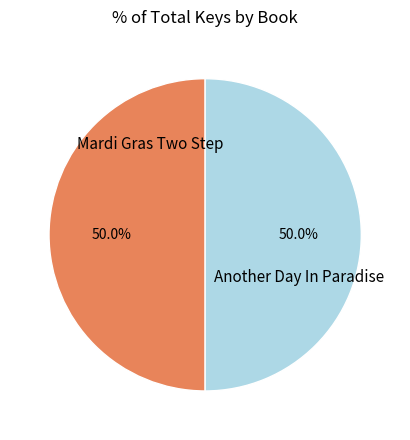

To the nearest percent, what percentage of the pie is Another Day In Paradise?

50%